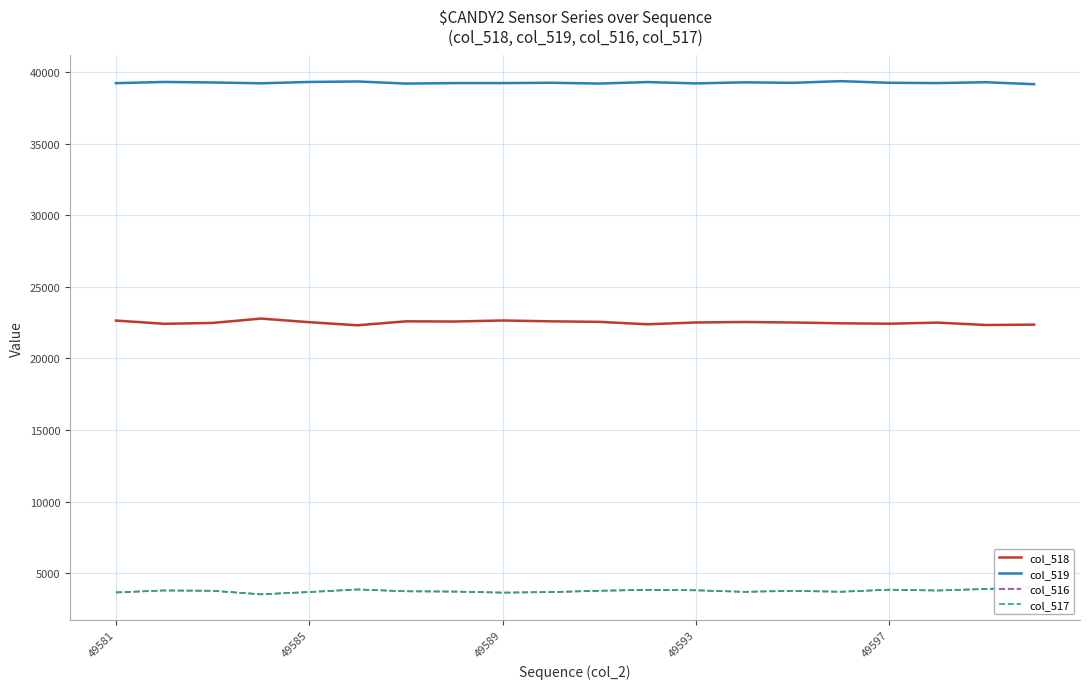

Does the chart display data point markers on the line(s)?

No